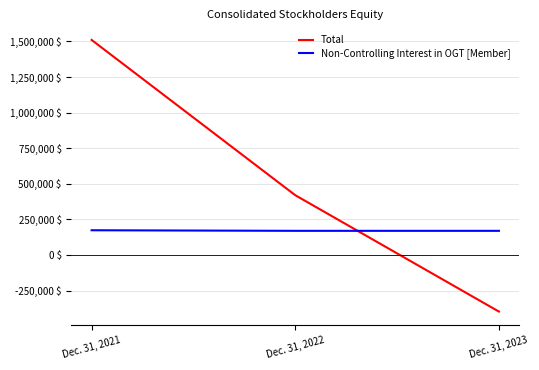

Which series changed the most between Dec. 31, 2021 and Dec. 31, 2023?

Total